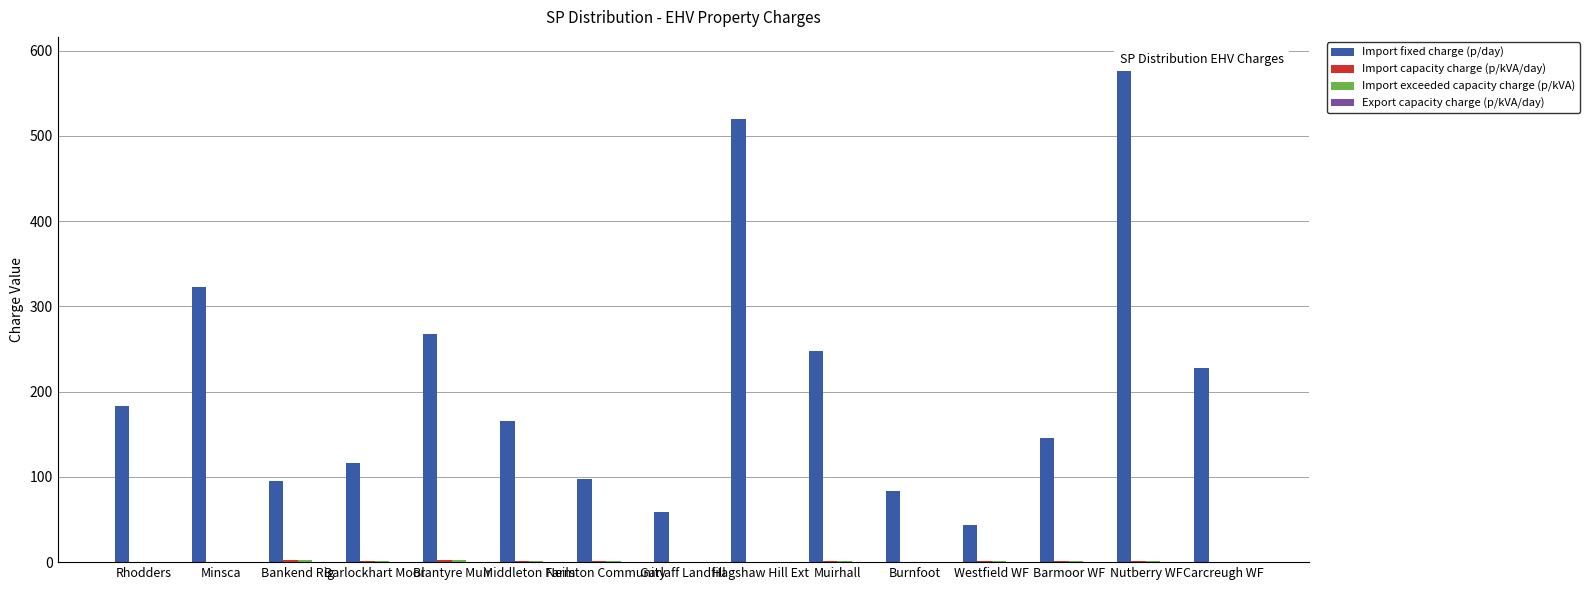

Are the bars horizontal?

No